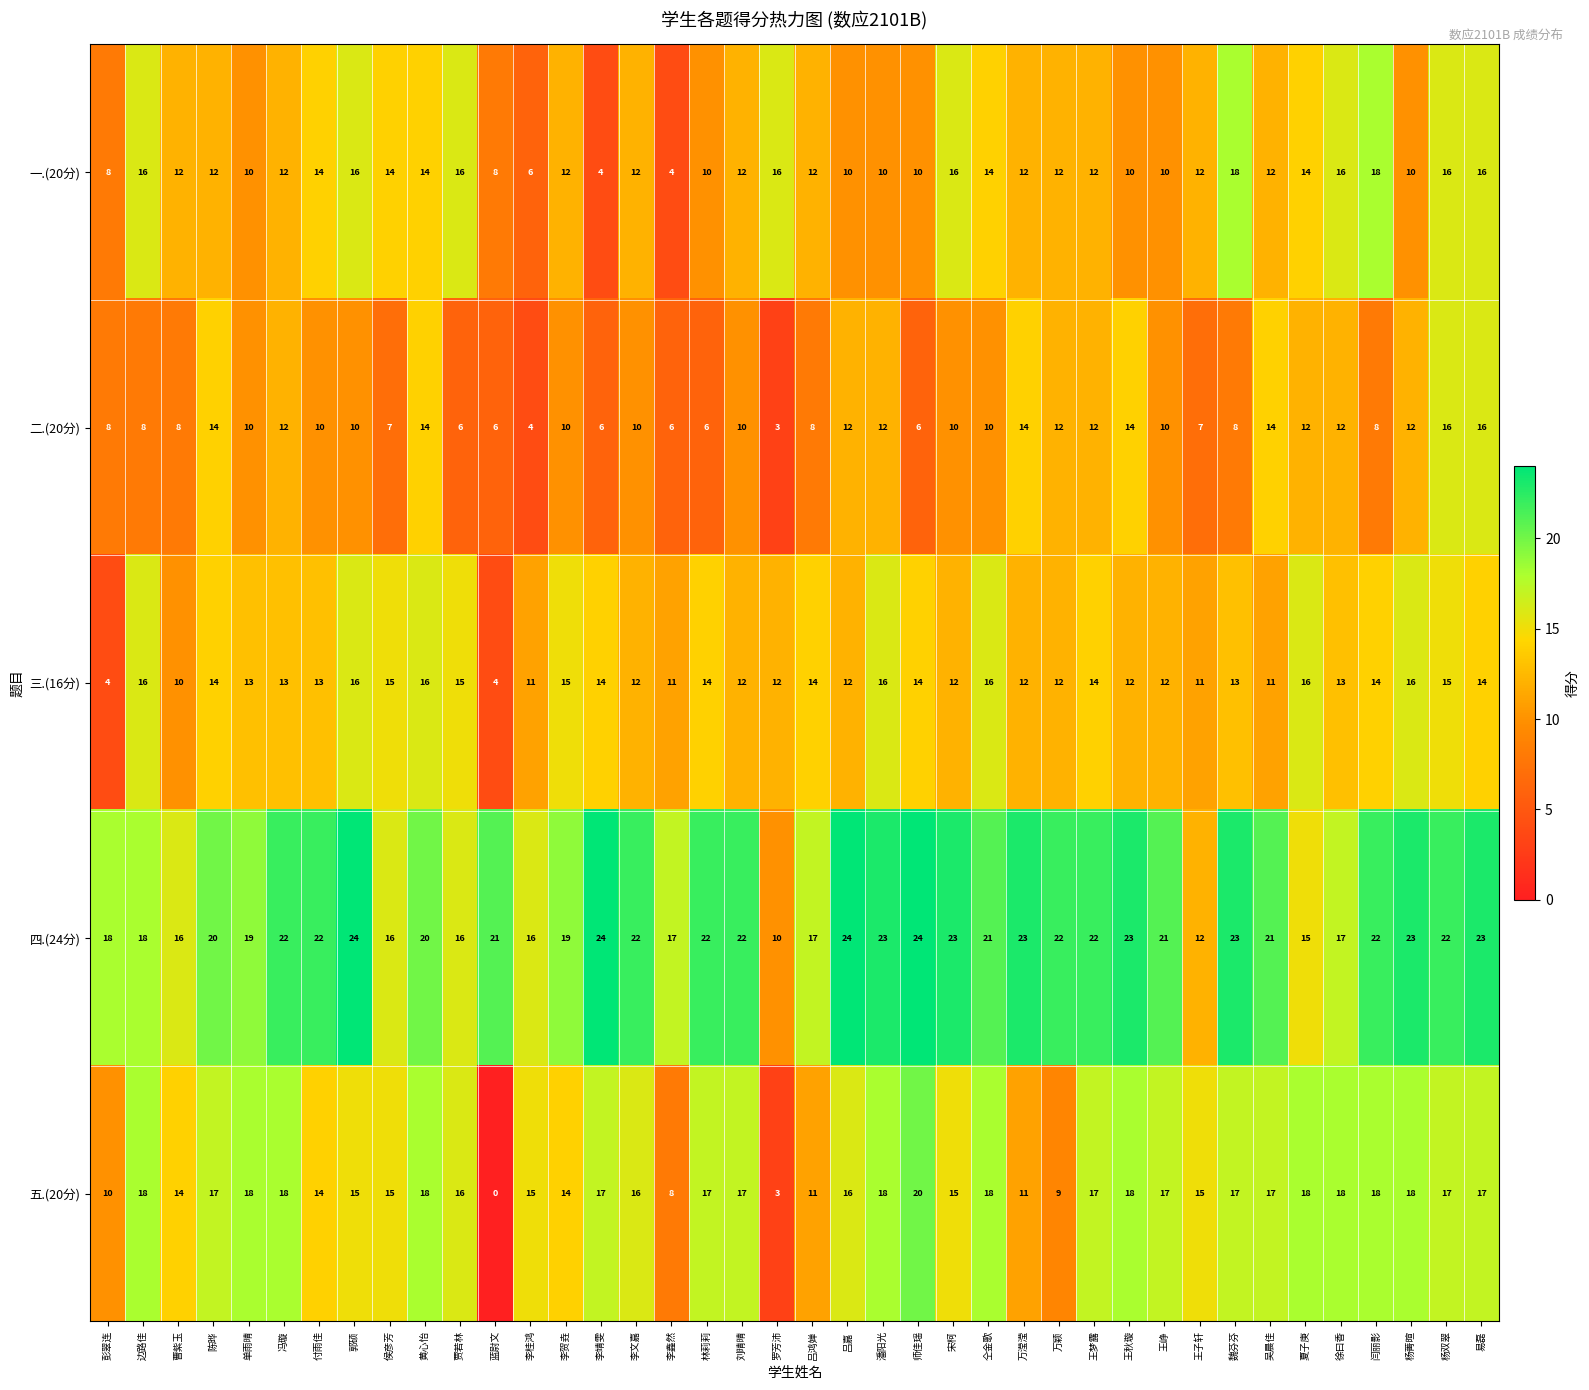

Where does the 二.(20分) series first go above 10?

陈晔